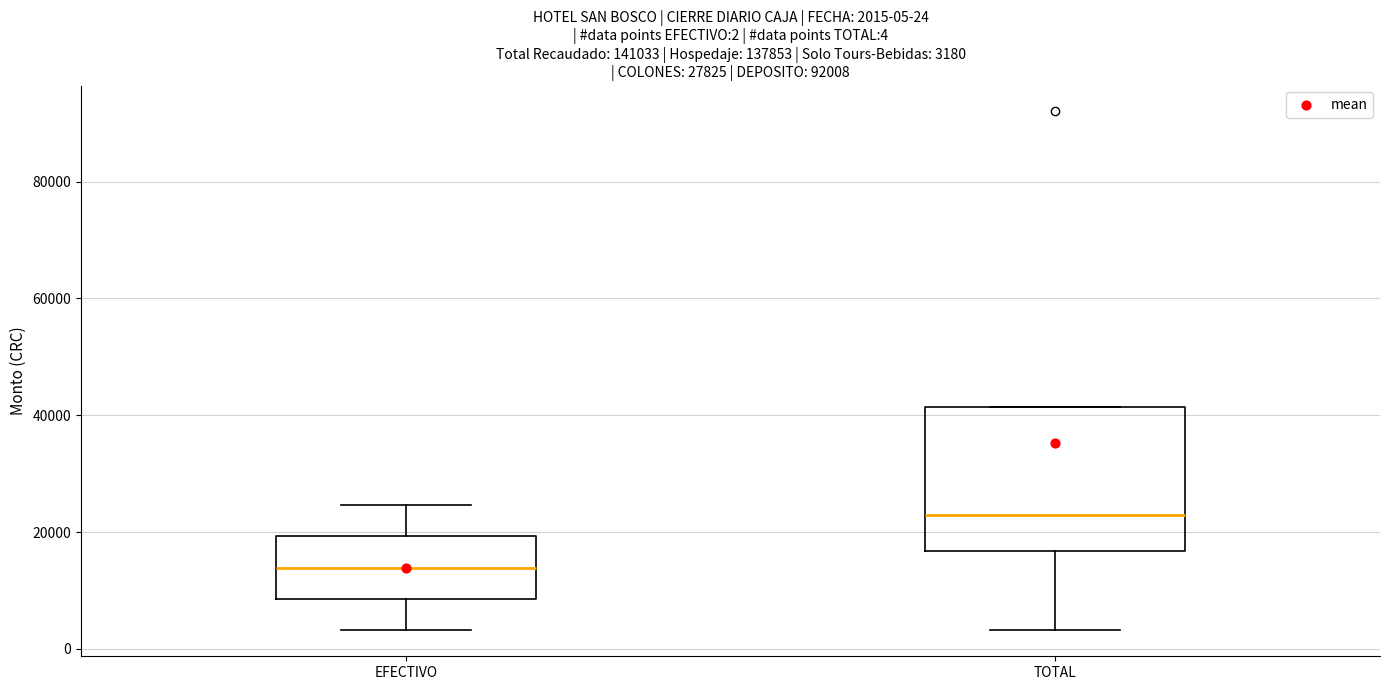

Which box's median line is the highest?

TOTAL